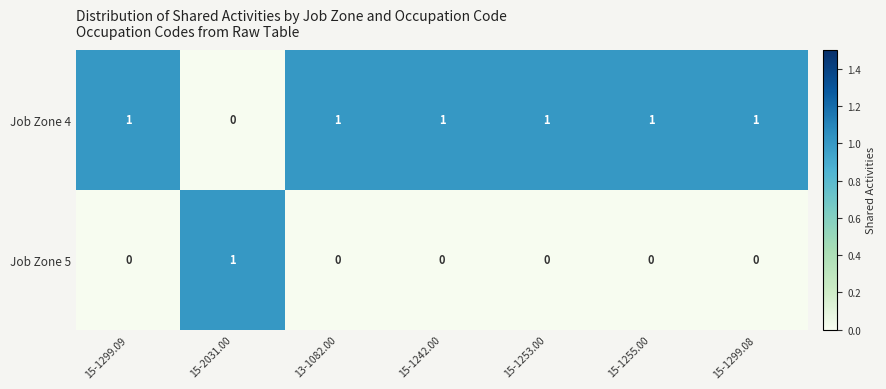

What is the sum of all Job Zone 4 values?

6